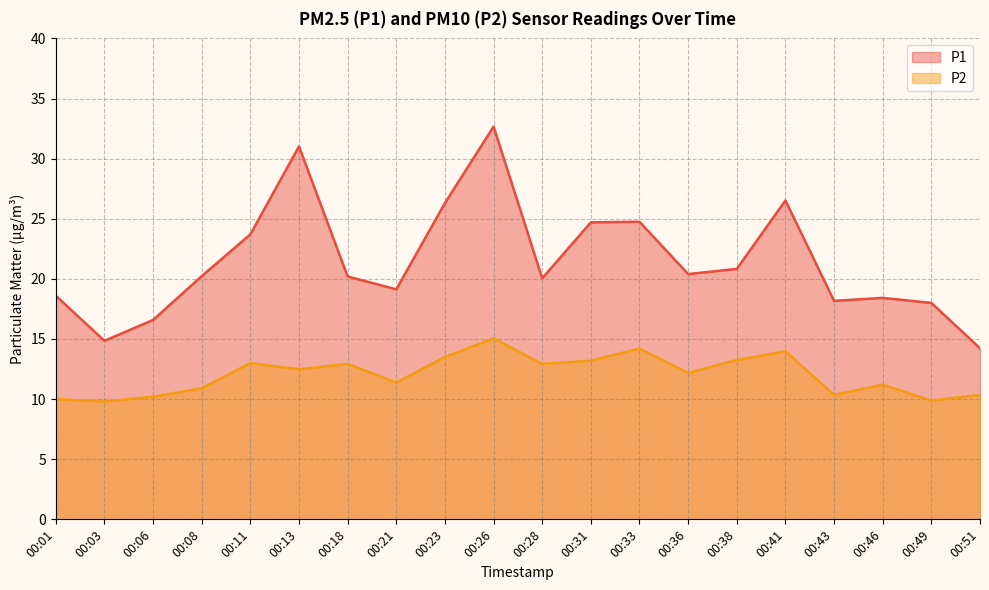

At which category is the sum across all series the highest?

00:26